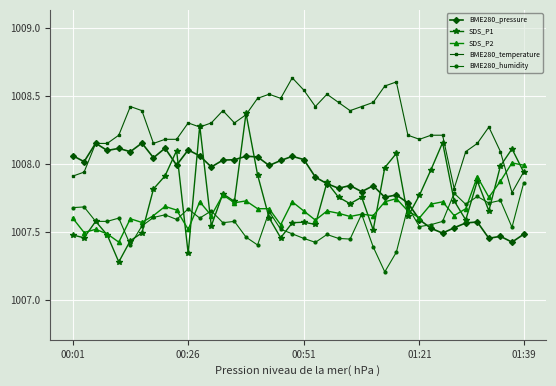

At how many categories does at least one series exceed 1007?

40